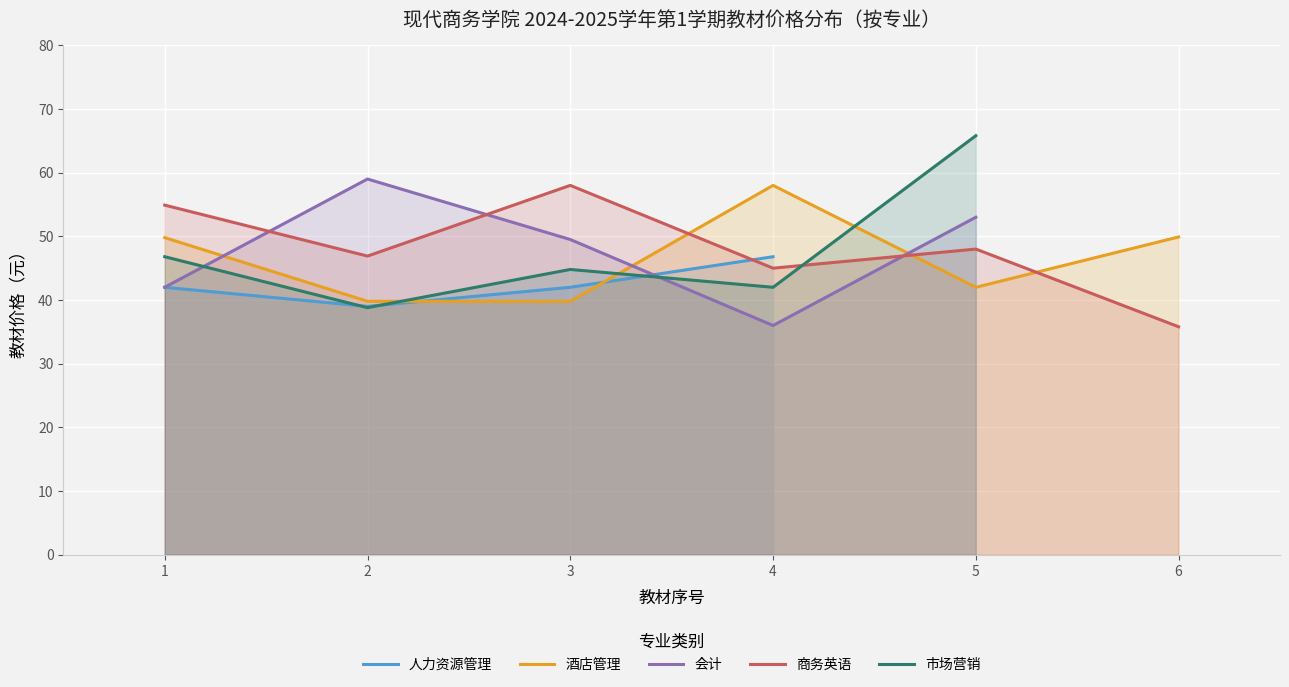

At which label does 商务英语 reach its minimum?

6